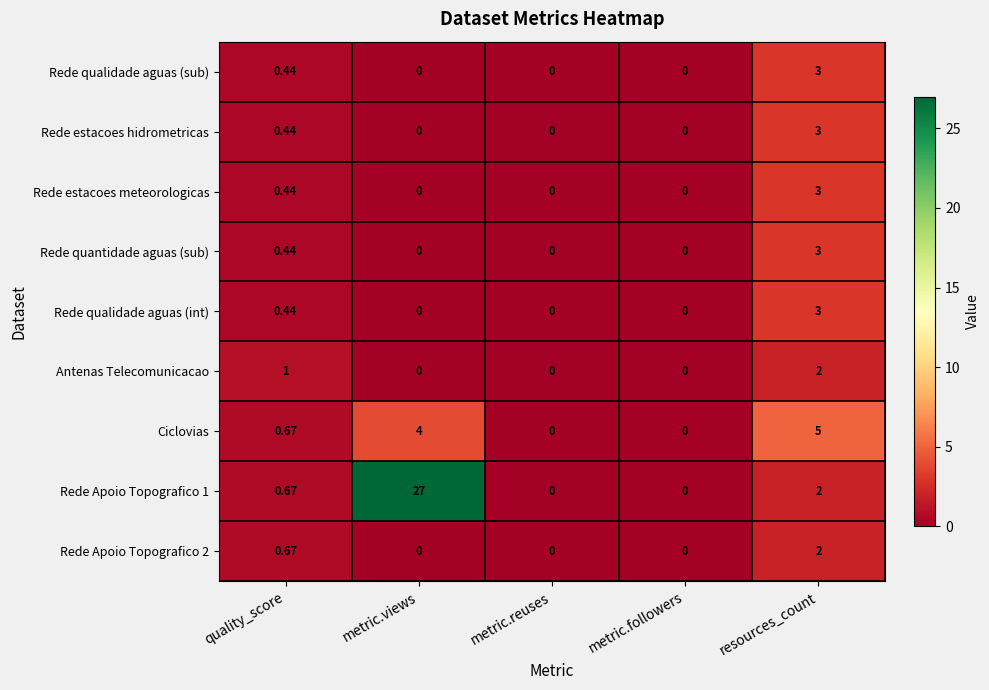

Which category has the highest value in the Rede quantidade aguas (sub) series?

resources_count